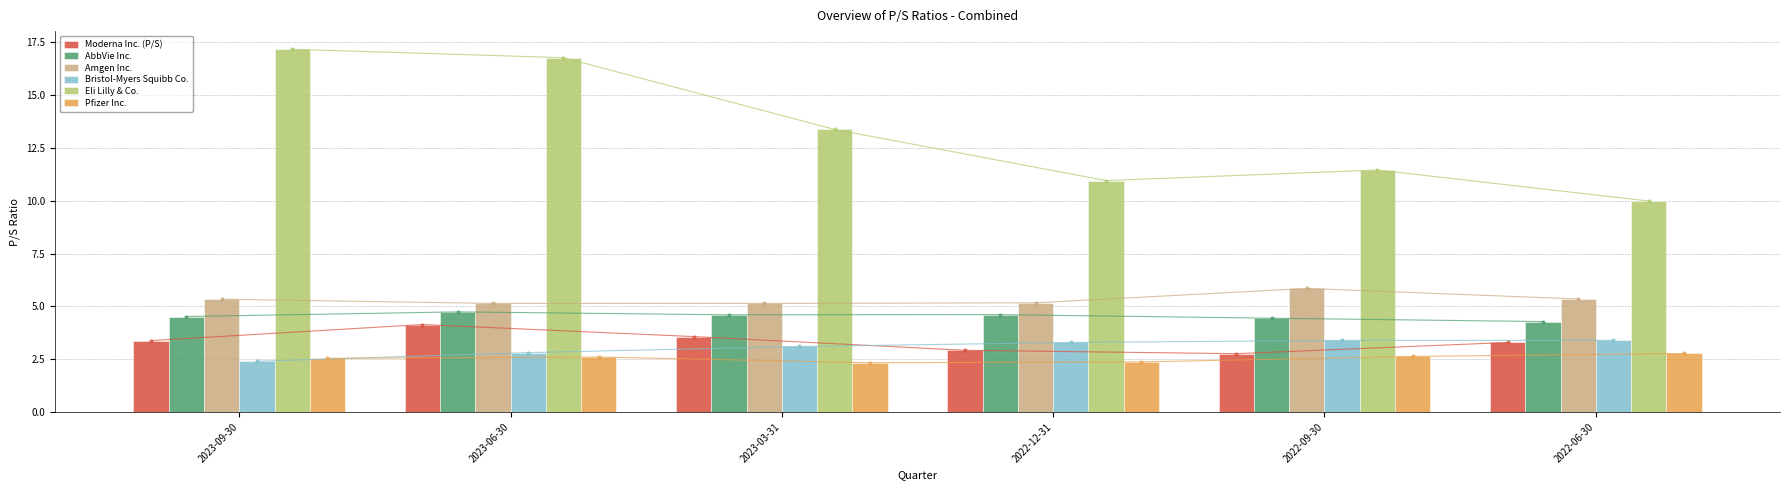

Reading left to right, extract all data points from this chart.

Moderna Inc. (P/S): 2023-09-30=3.4	2023-06-30=4.1	2023-03-31=3.6	2022-12-31=2.9	2022-09-30=2.8	2022-06-30=3.3
AbbVie Inc.: 2023-09-30=4.5	2023-06-30=4.7	2023-03-31=4.6	2022-12-31=4.6	2022-09-30=4.4	2022-06-30=4.3
Amgen Inc.: 2023-09-30=5.3	2023-06-30=5.1	2023-03-31=5.1	2022-12-31=5.2	2022-09-30=5.8	2022-06-30=5.3
Bristol-Myers Squibb Co.: 2023-09-30=2.4	2023-06-30=2.8	2023-03-31=3.1	2022-12-31=3.3	2022-09-30=3.4	2022-06-30=3.4
Eli Lilly & Co.: 2023-09-30=17.2	2023-06-30=16.8	2023-03-31=13.4	2022-12-31=11.0	2022-09-30=11.5	2022-06-30=10.0
Pfizer Inc.: 2023-09-30=2.5	2023-06-30=2.6	2023-03-31=2.3	2022-12-31=2.4	2022-09-30=2.6	2022-06-30=2.8